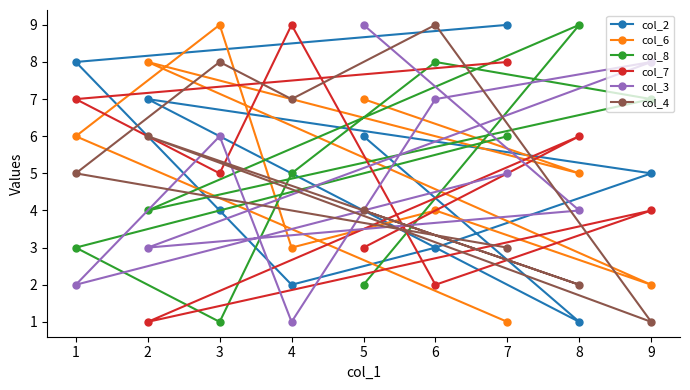

How many intersections are there between col_6 and col_7?

7